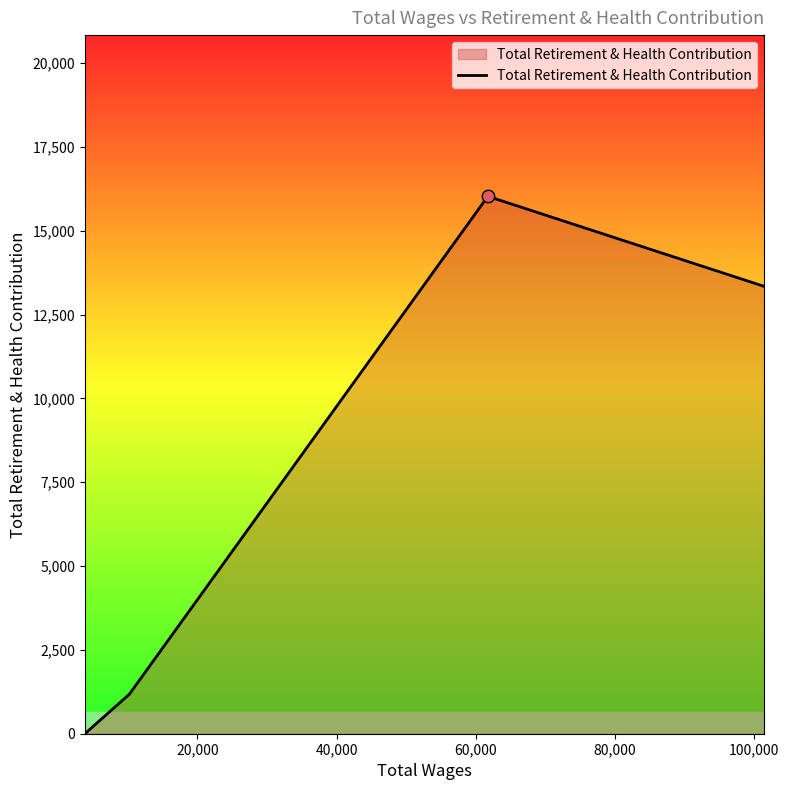

What is the maximum value shown in the chart?

16026